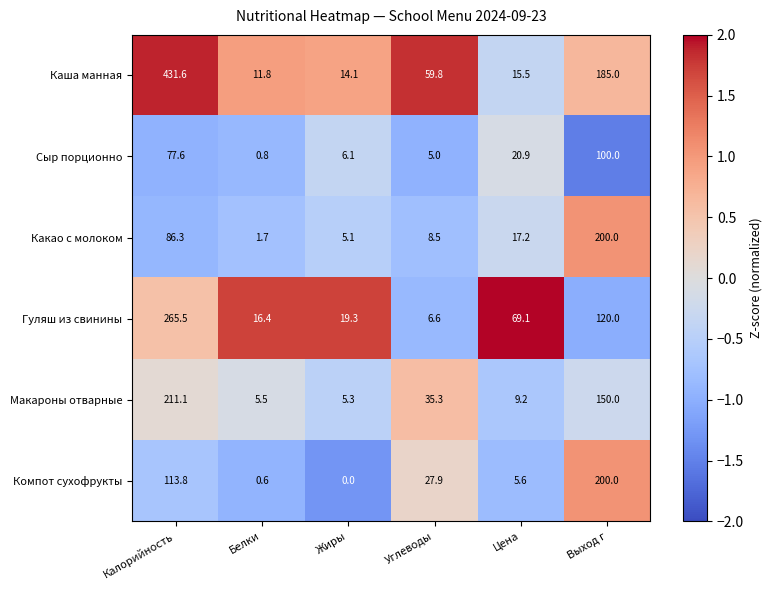

The Макароны отварные series shows 268.0 at Выход г. True or false?

False